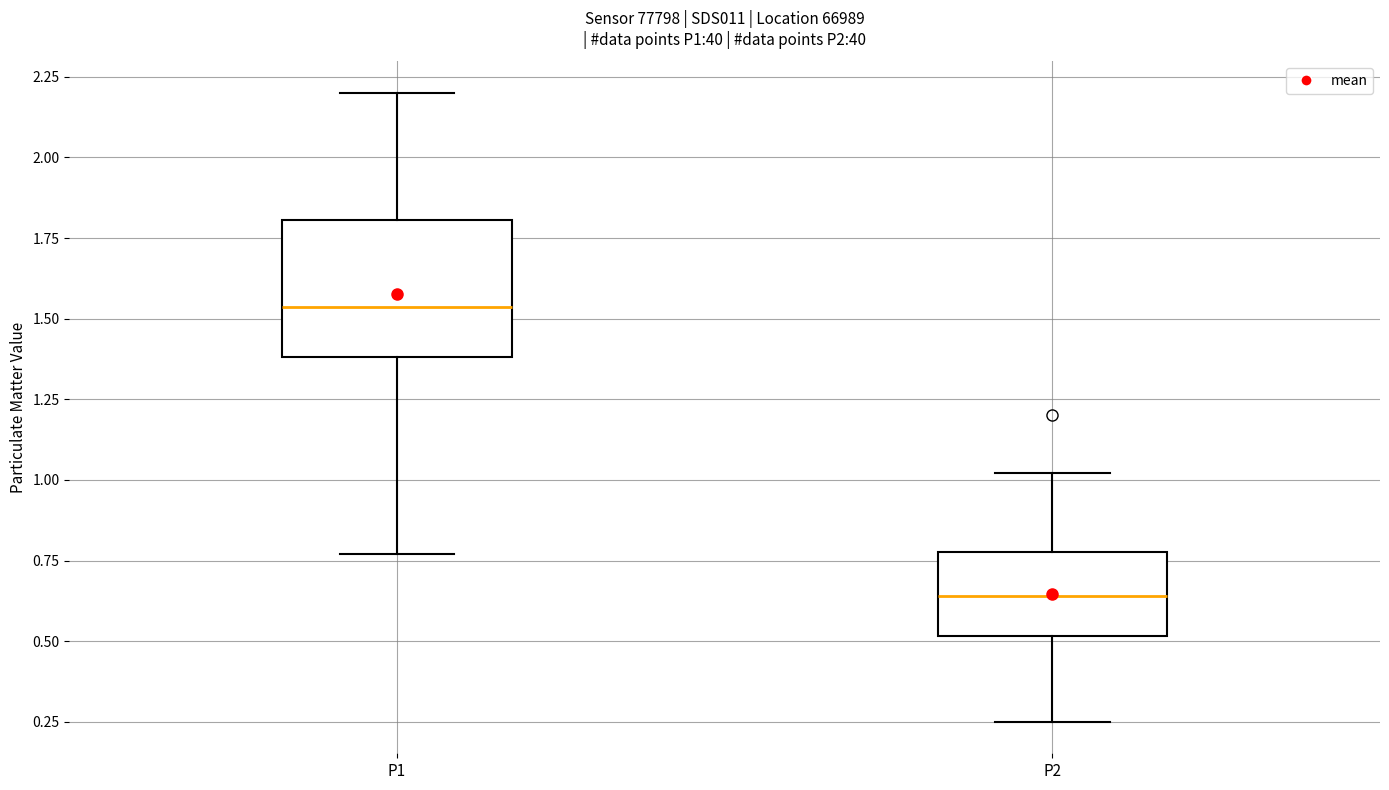

Reading left to right, transcribe this box plot: for each box, give where its median line is, the range the box spans, and where its two whiskers end, as read against the y-axis. The values are not printed on the chart, so give them approximately, as read against the axis.

P1: median 1.55, box 1.40 to 1.80, whiskers 0.75 to 2.20
P2: median 0.65, box 0.50 to 0.80, whiskers 0.25 to 1.00